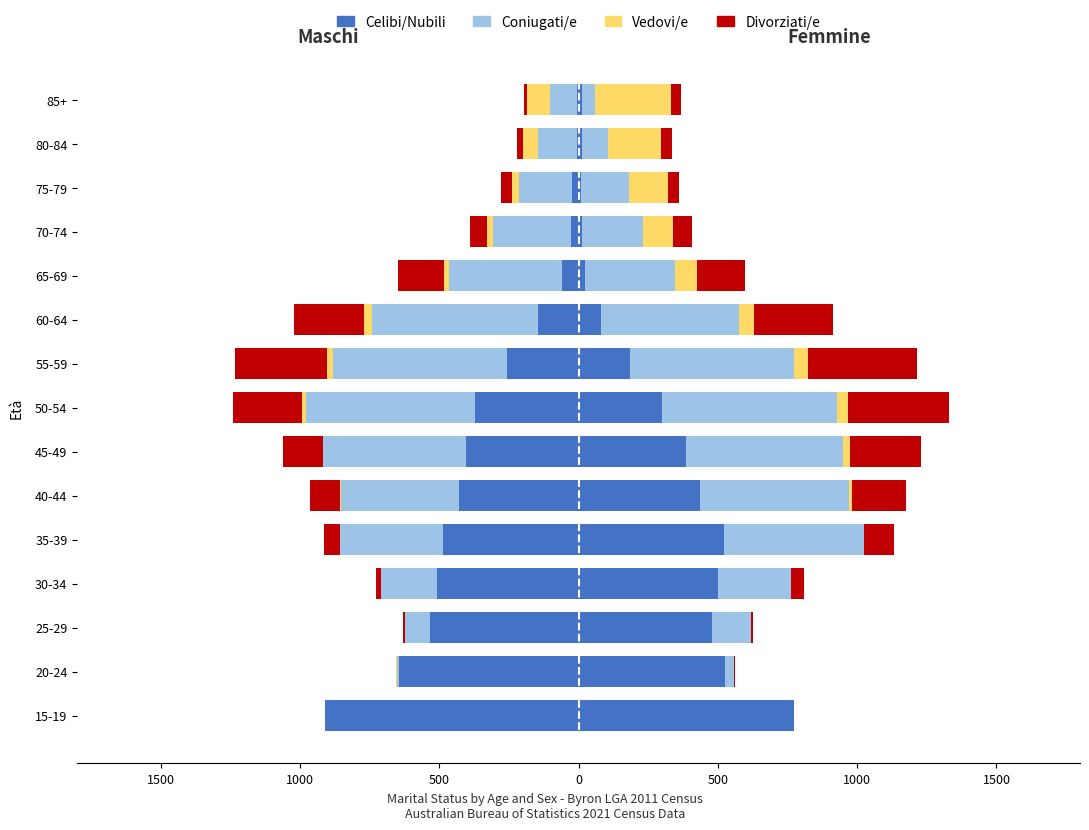

What is the difference between the highest and lowest values at 80-84?

135